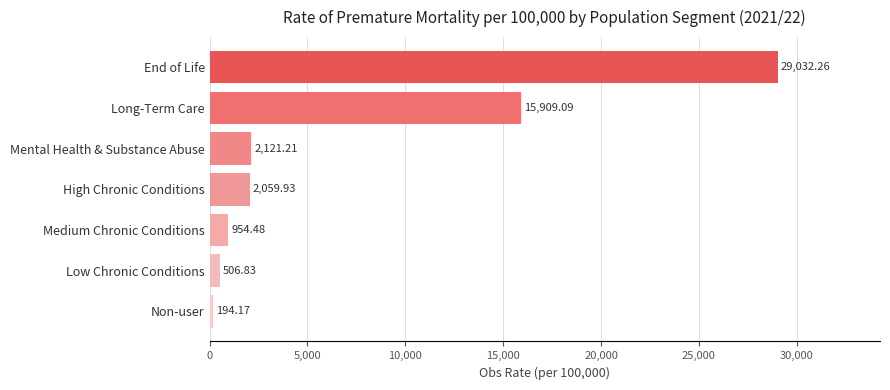

What is the label of the 5th bar from the bottom?

Mental Health & Substance Abuse